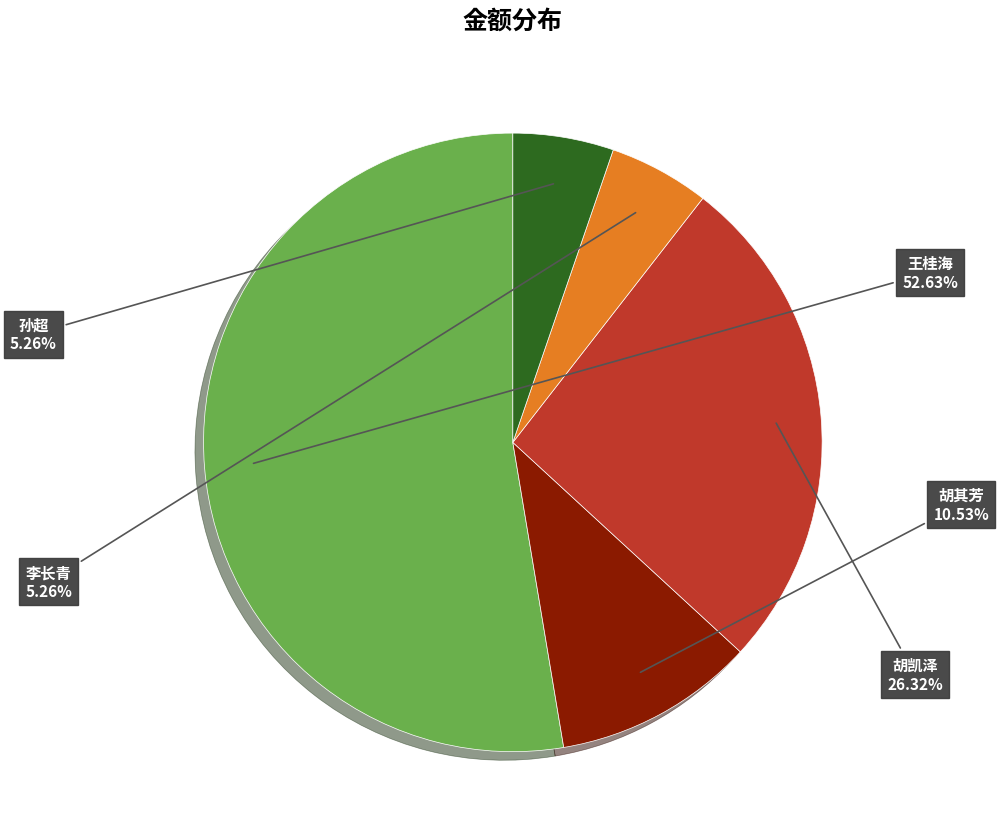

Is it true that 胡其芳 is 11% of the pie?

True